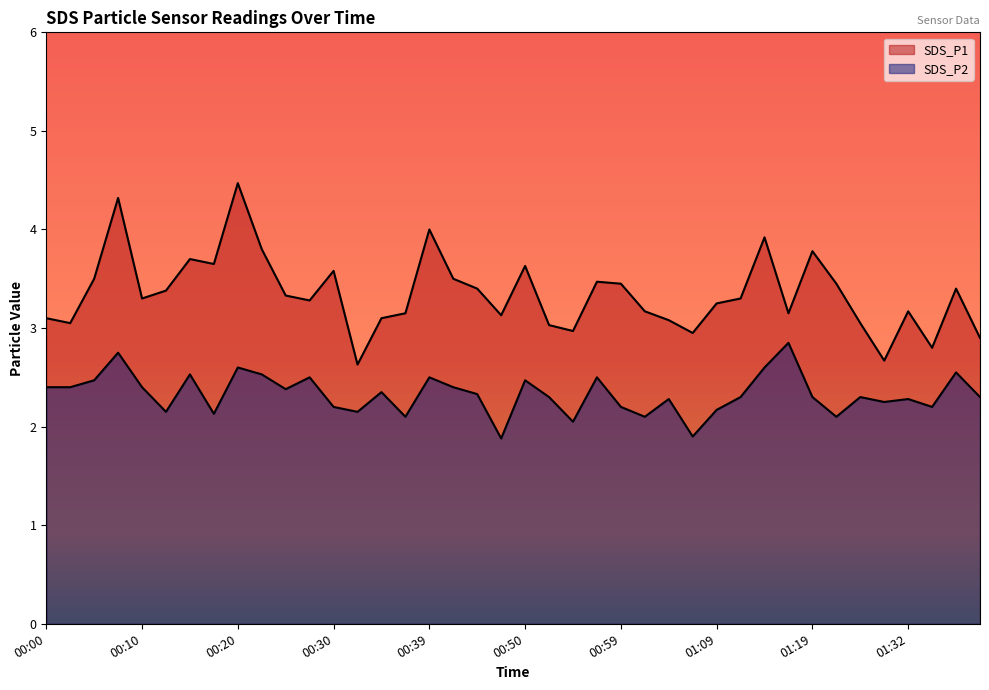

Which has a higher value, 00:37 or 01:17?

00:37